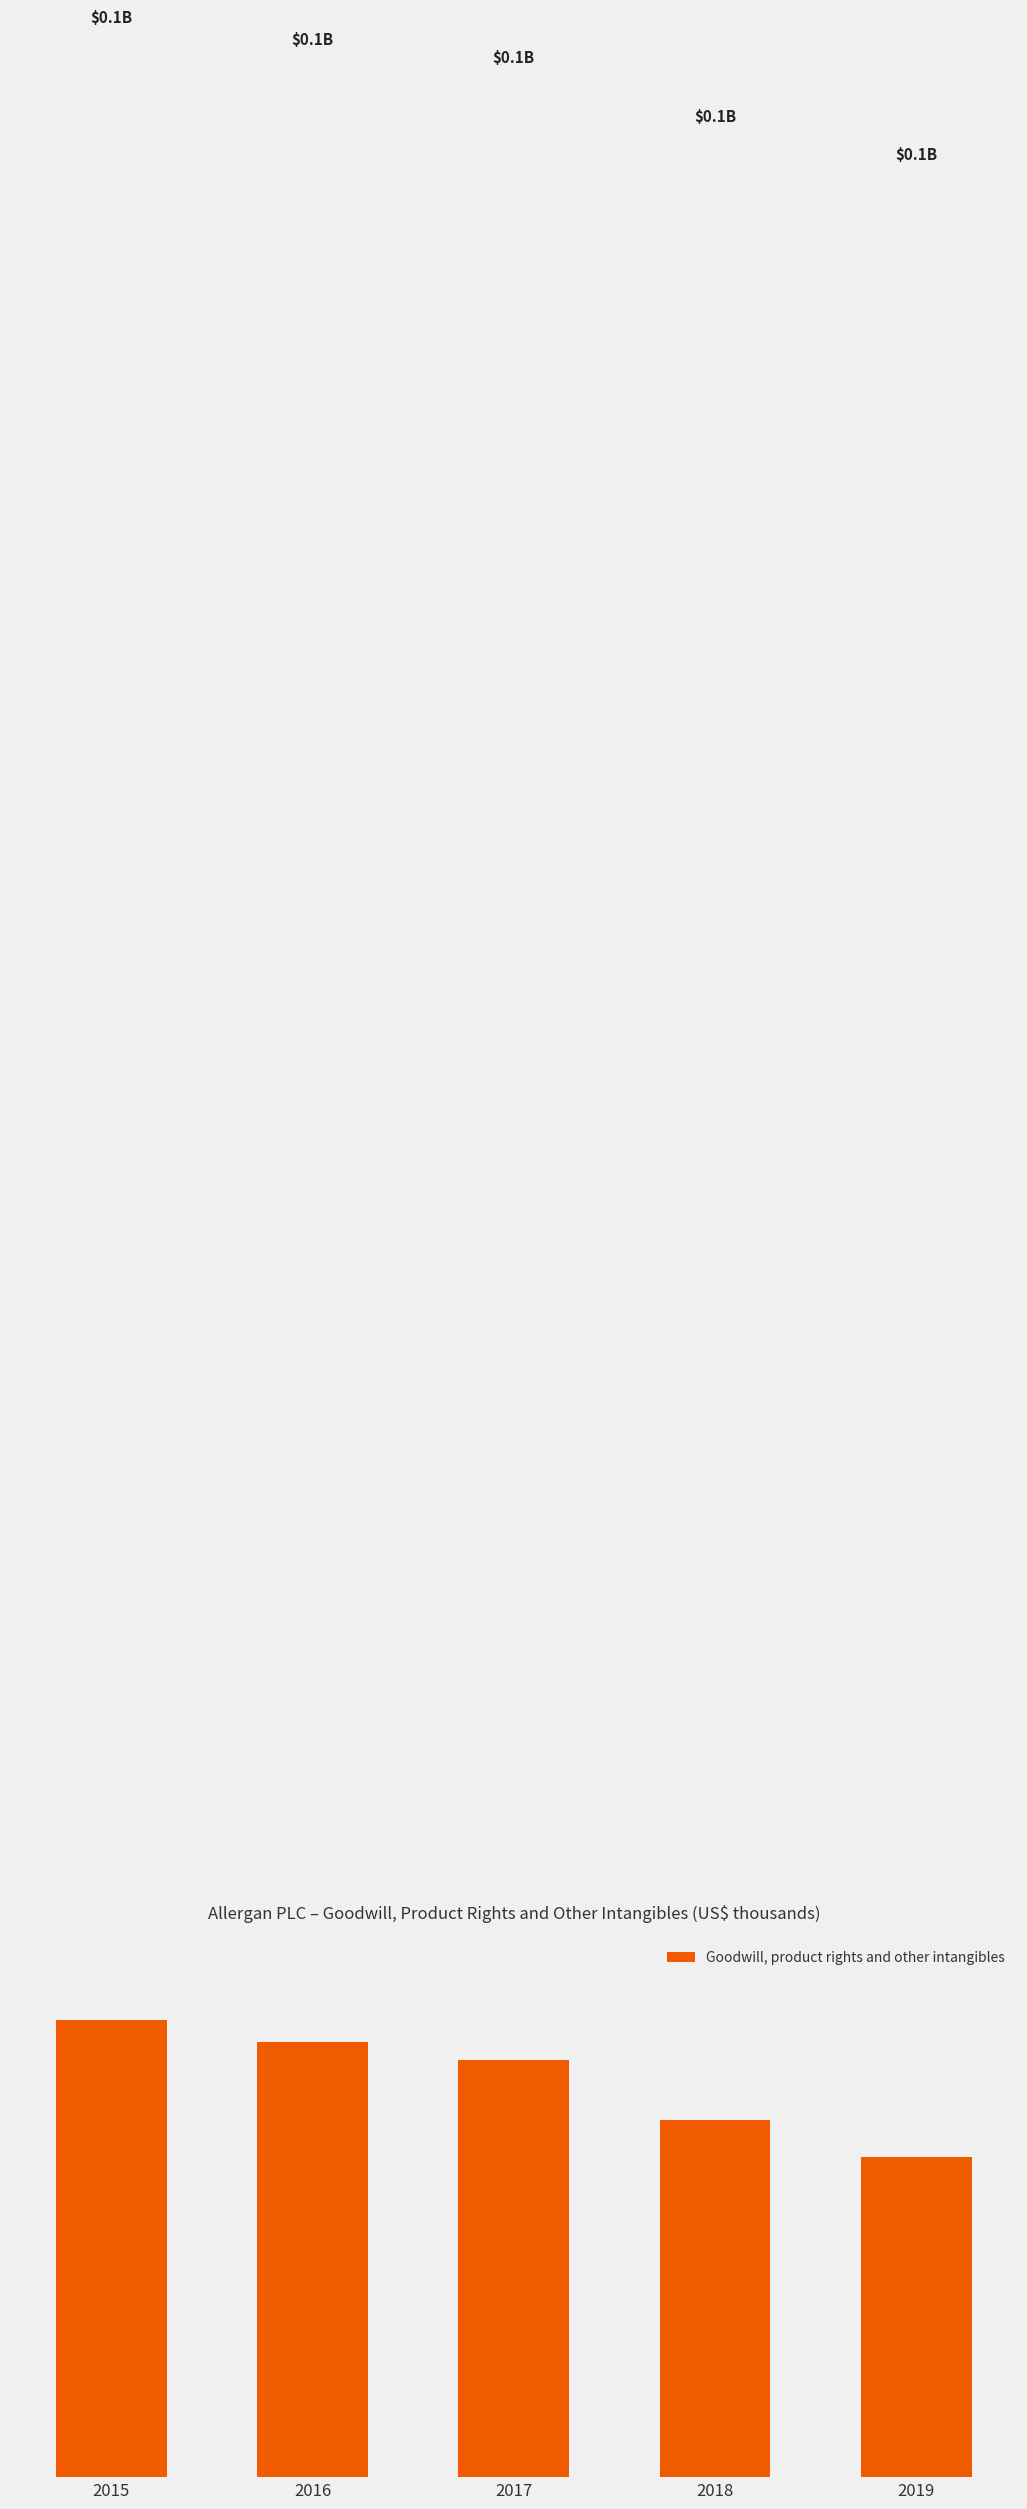

Rank the categories by value from highest to lowest.

2015, 2016, 2017, 2018, 2019